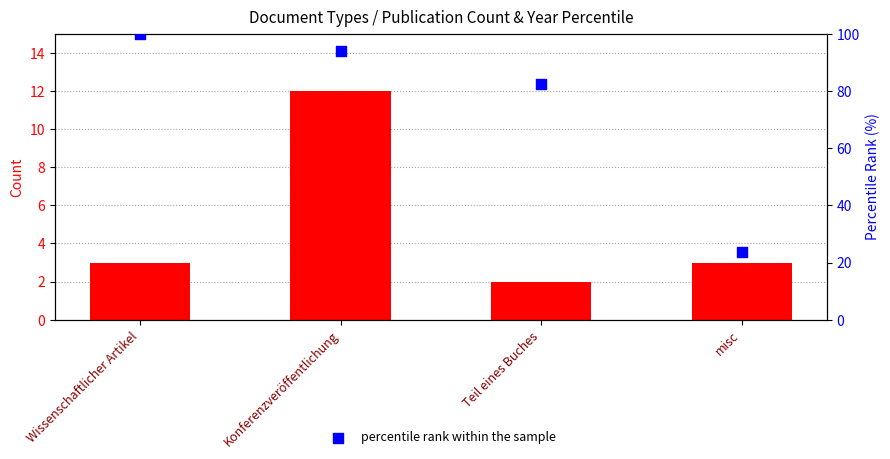

Which series has the largest Y range (max minus min)?

percentile rank within the sample